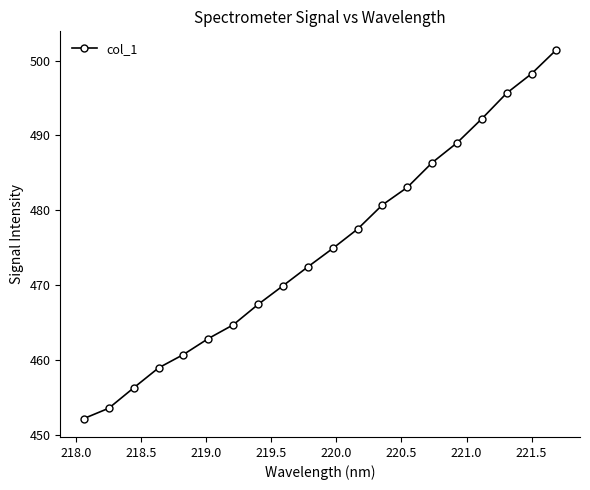

What is the value of the 7th point from the left?

464.7